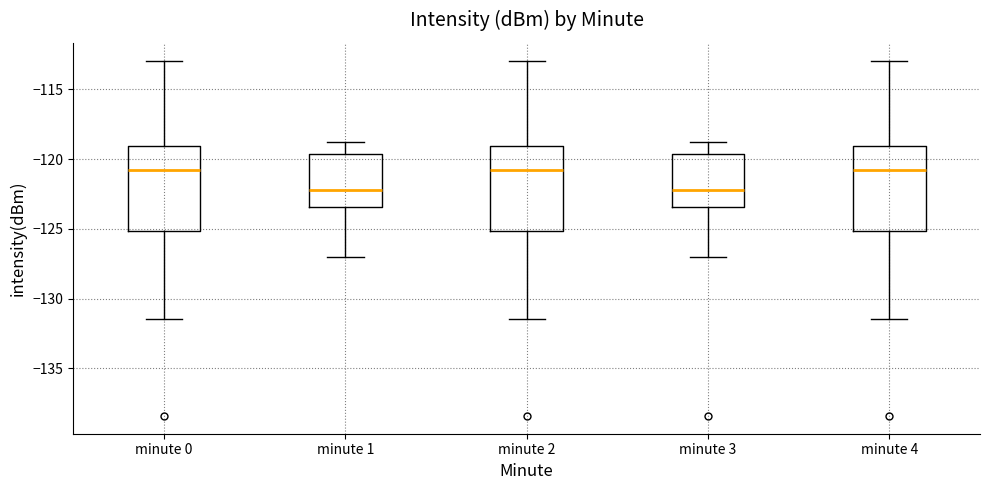

Reading left to right, transcribe this box plot: for each box, give where its median line is, the range the box spans, and where its two whiskers end, as read against the y-axis. The values are not printed on the chart, so give them approximately, as read against the axis.

minute 0: median -121.0, box -125.0 to -119.0, whiskers -131.5 to -113.0
minute 1: median -122.0, box -123.5 to -119.5, whiskers -127.0 to -118.5
minute 2: median -121.0, box -125.0 to -119.0, whiskers -131.5 to -113.0
minute 3: median -122.0, box -123.5 to -119.5, whiskers -127.0 to -118.5
minute 4: median -121.0, box -125.0 to -119.0, whiskers -131.5 to -113.0